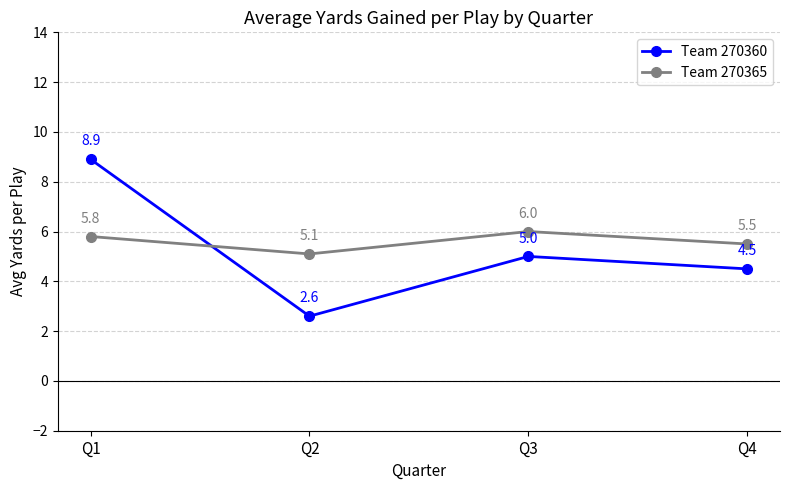

How many intersections are there between Team 270365 and Team 270360?

1